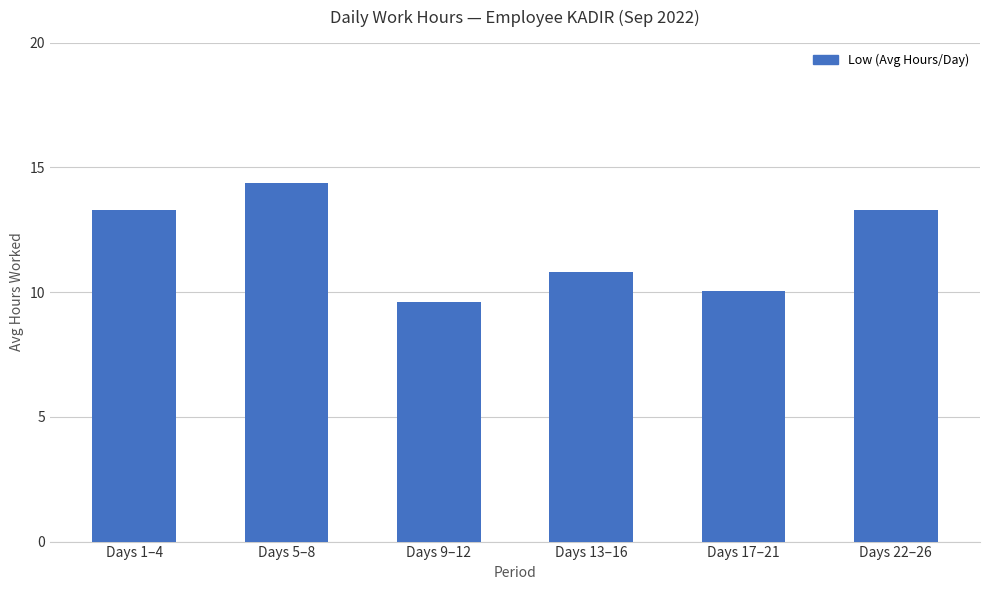

What is the label of the 1st bar from the left?

Days 1–4